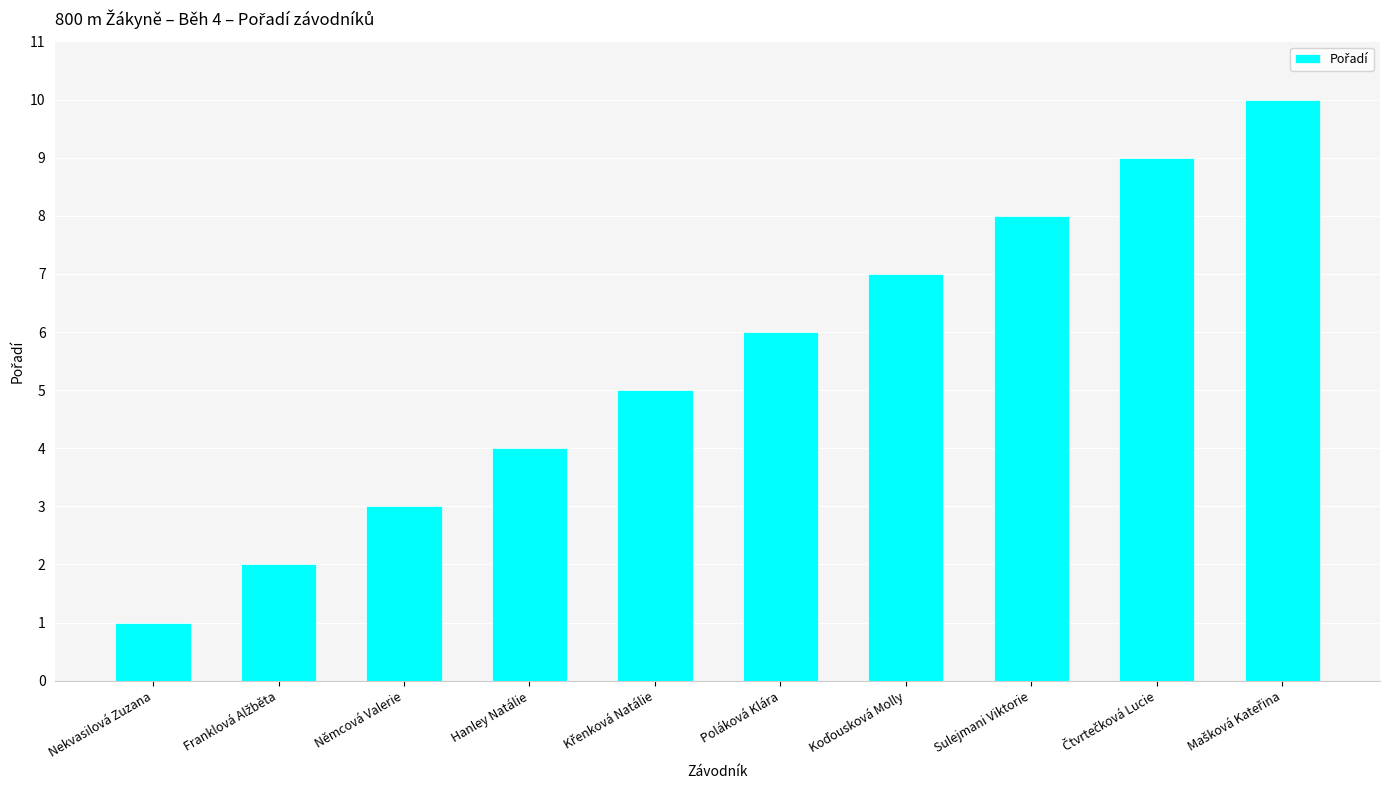

True or false: the data shows 8 at Sulejmani Viktorie.

True